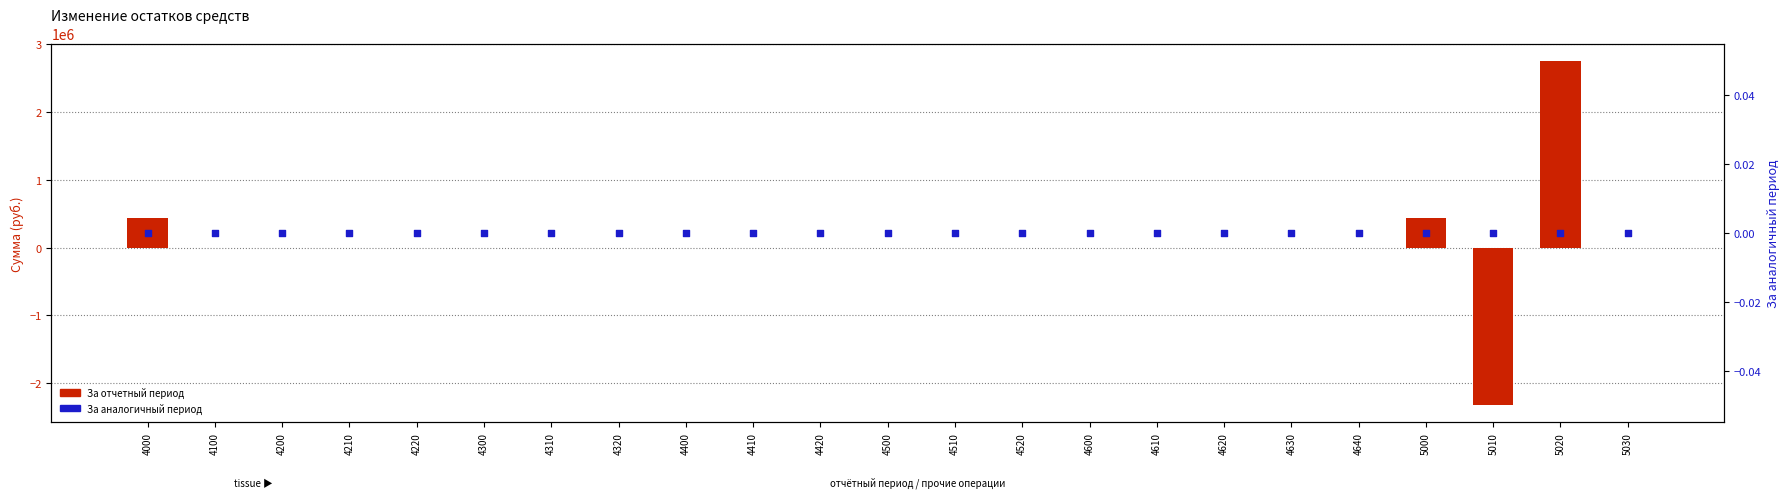

At how many categories does at least one series exceed -929407?

23